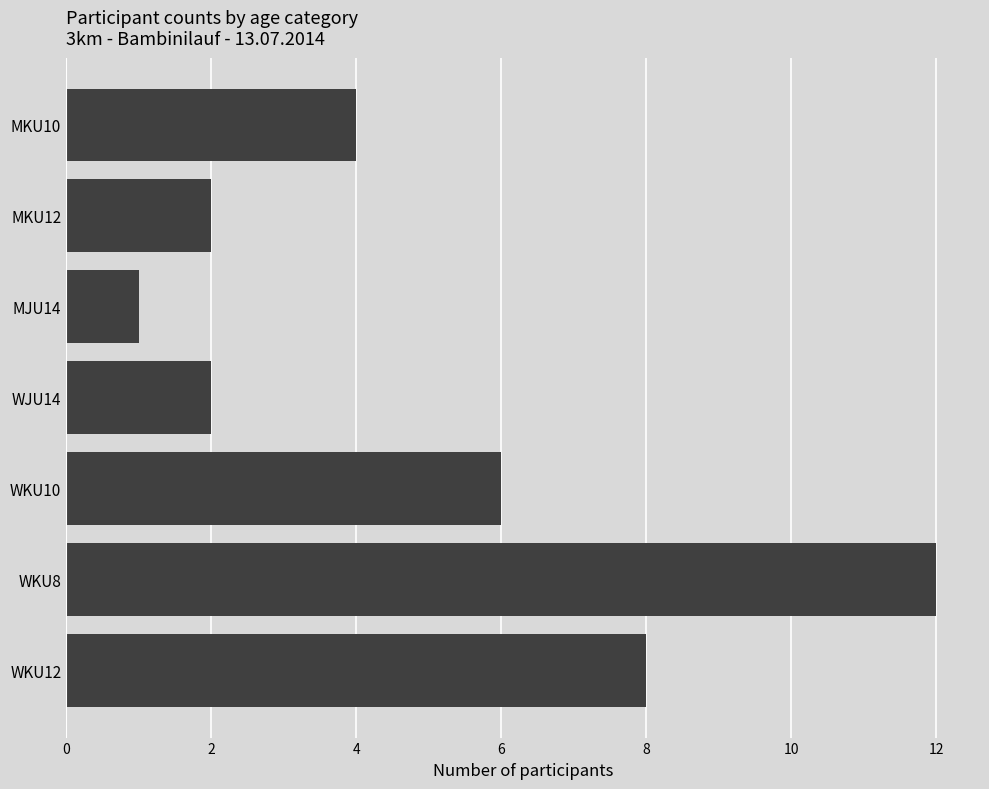

Where is the data nearest to the value 6?

WKU10